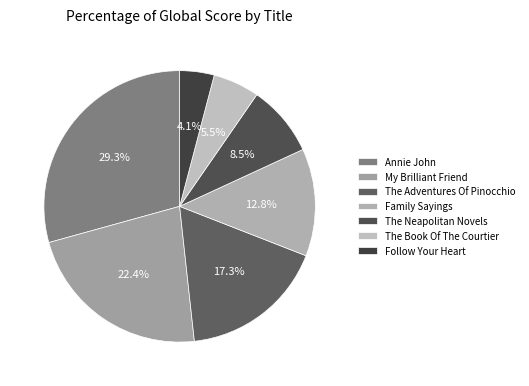

What is the smallest slice in the pie chart?

Follow Your Heart